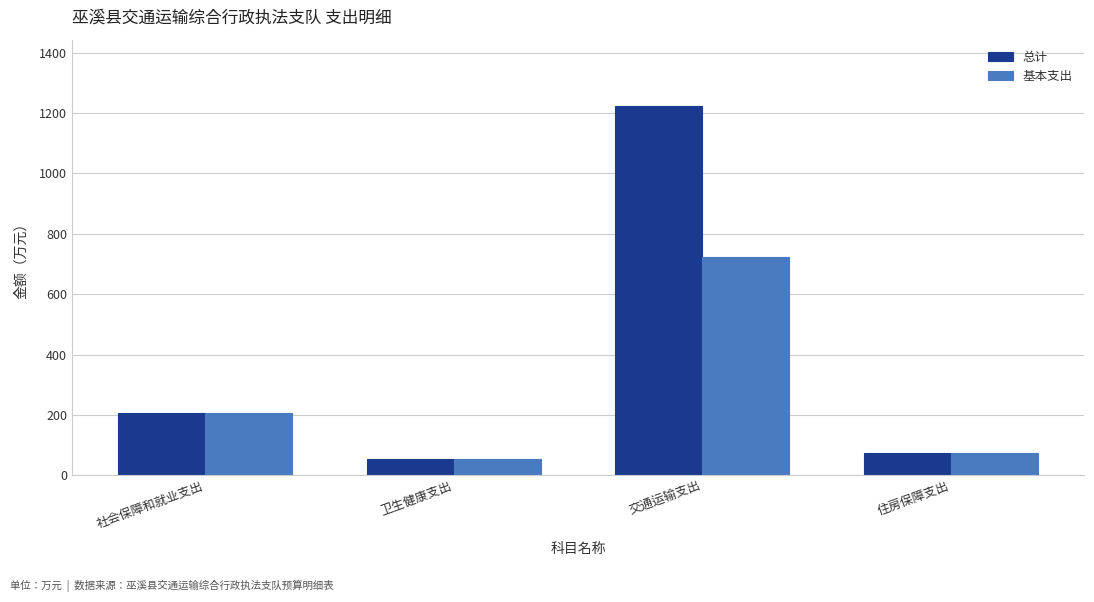

What is the value of the 基本支出 bar at the 1st from the left?

206.9